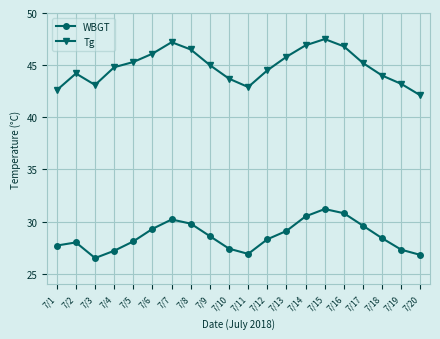

What are all the series names shown in the legend?

WBGT, Tg